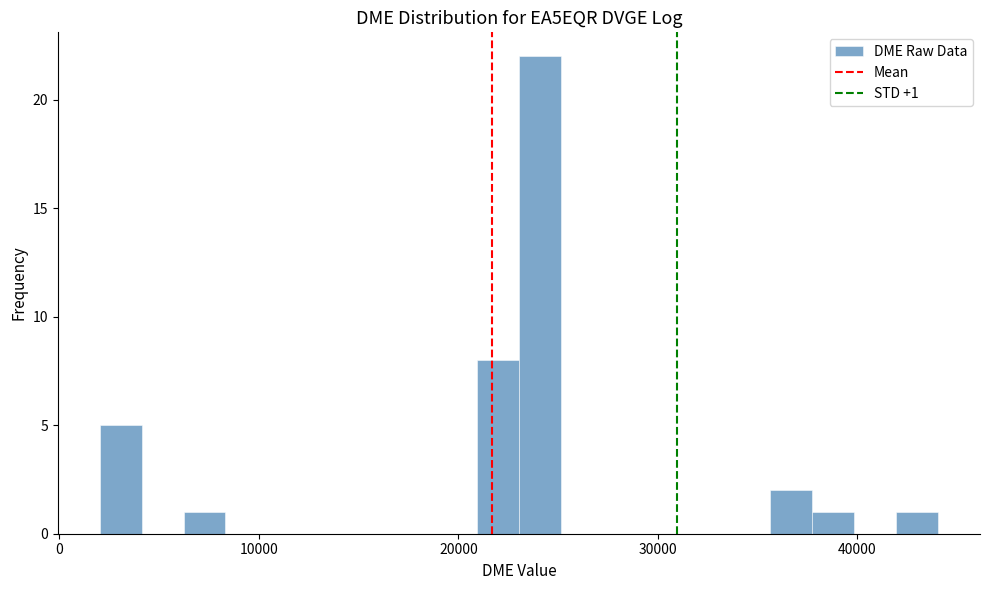

Around what value on the x-axis is the tallest bar? Give the approximate position of its centre, as read against the axis.

24000